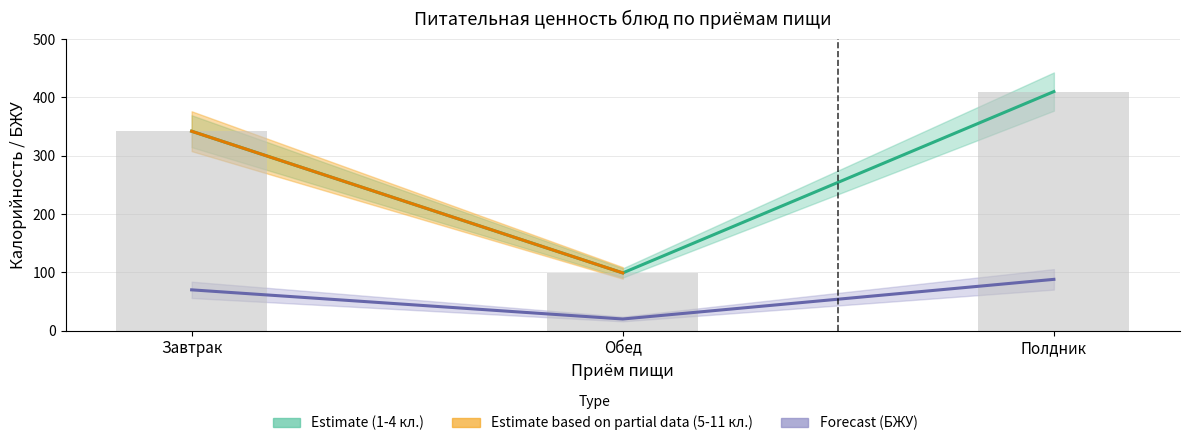

What is the sum of the Калорийность (1-4 кл.) values at Полдник and Обед?

509